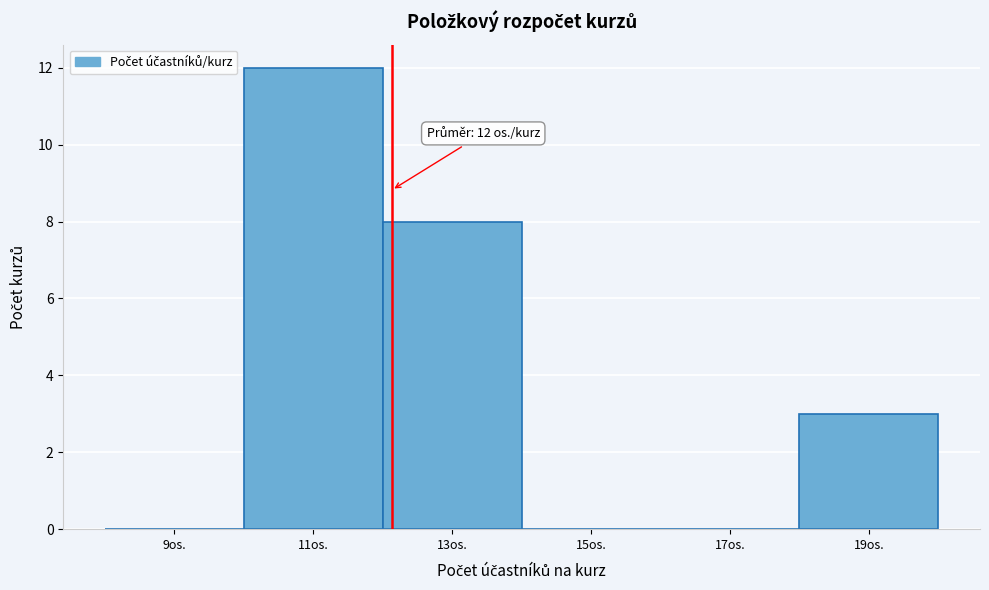

Which range on the x-axis has the tallest bar?

10 to 12